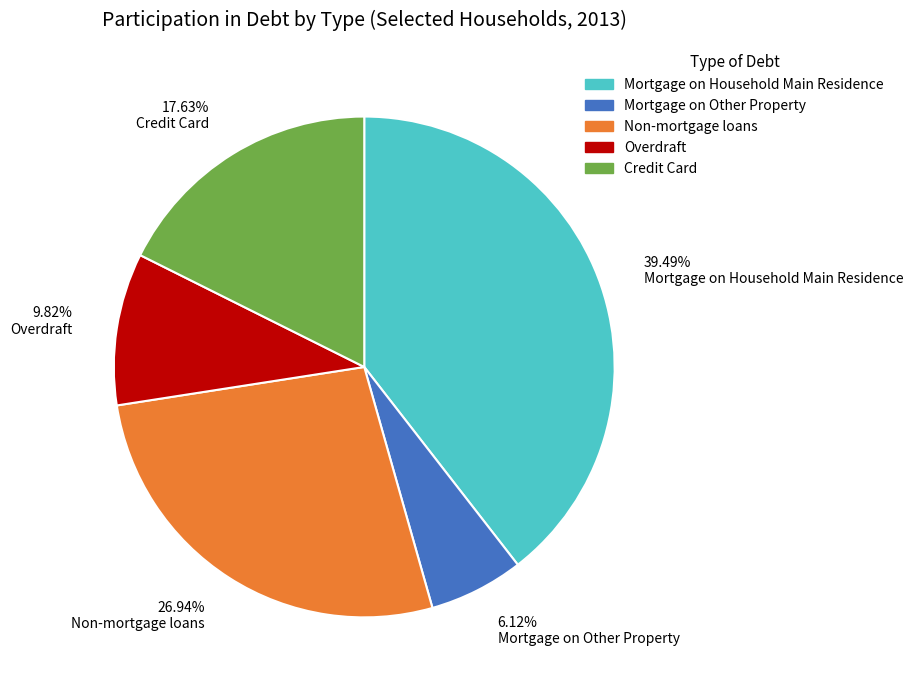

How many segments does this pie chart have?

5